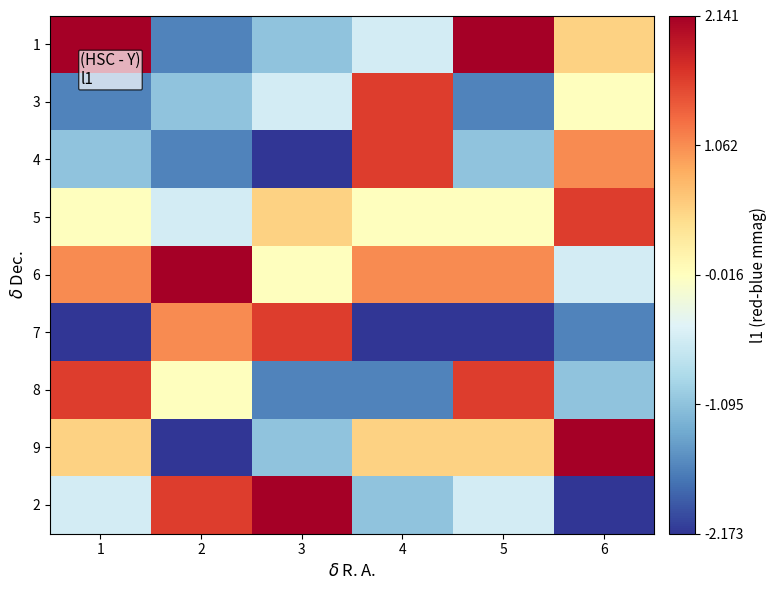

What is the spread (max minus min) of values at 3?

4.3